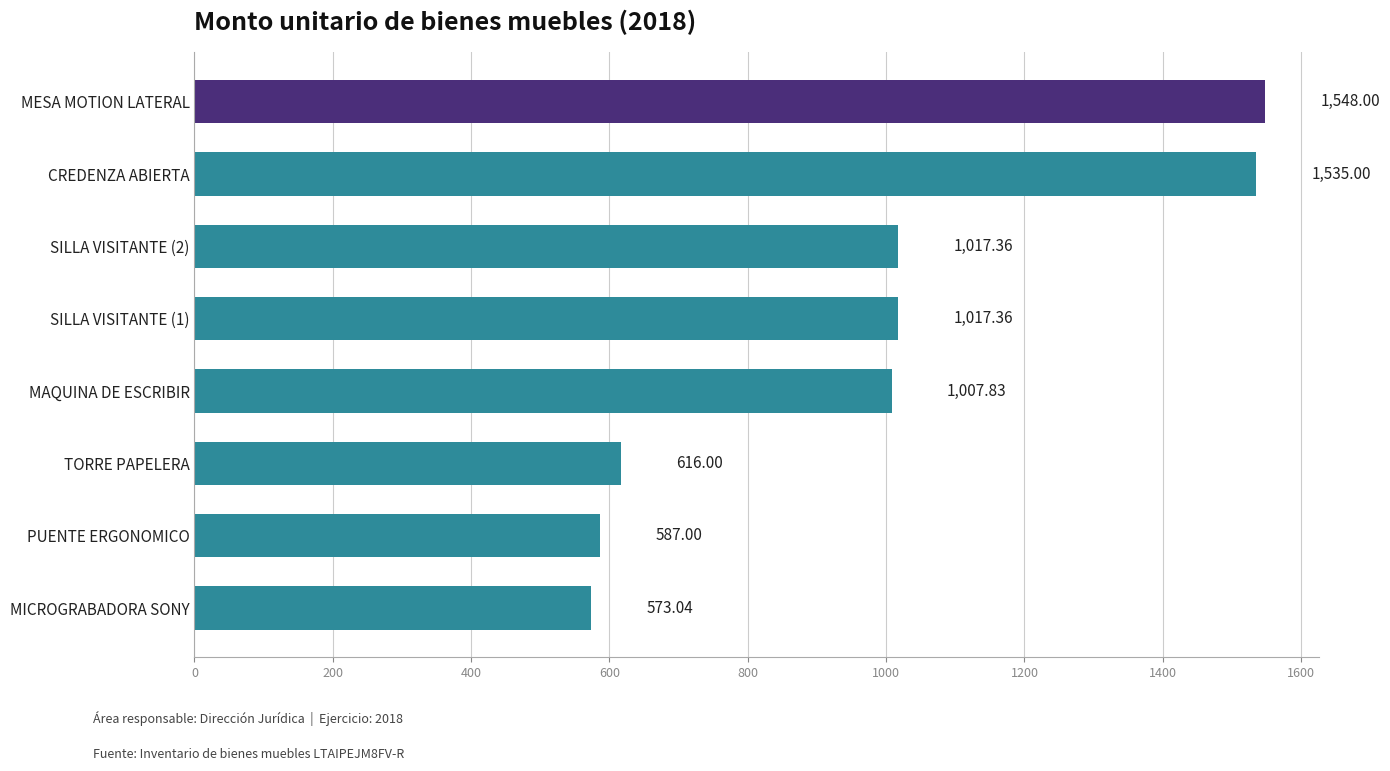

Which has a higher value, MAQUINA DE ESCRIBIR or MESA MOTION LATERAL?

MESA MOTION LATERAL